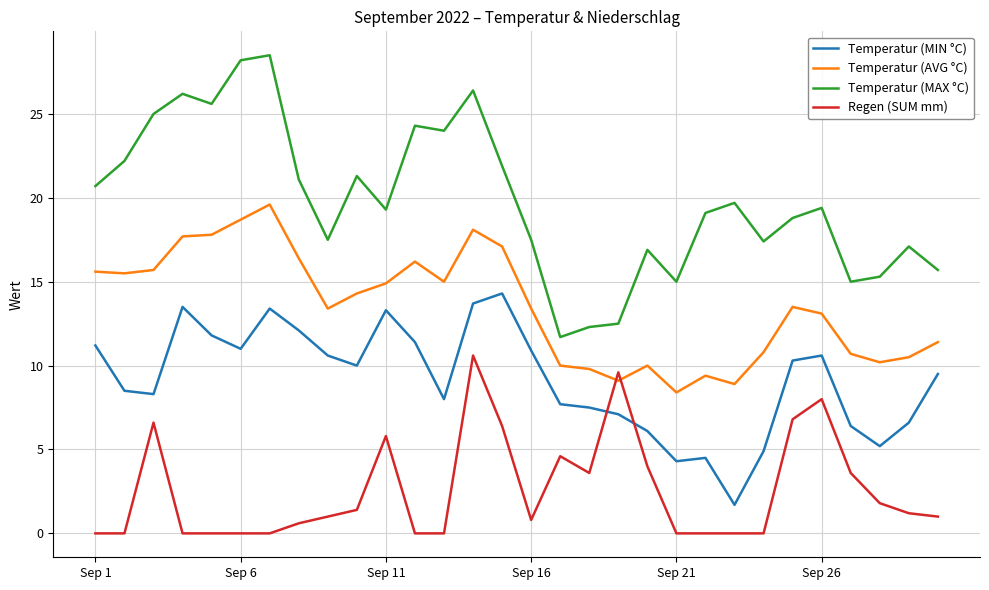

Which series has the widest spread of values?

Temperatur (MAX °C)